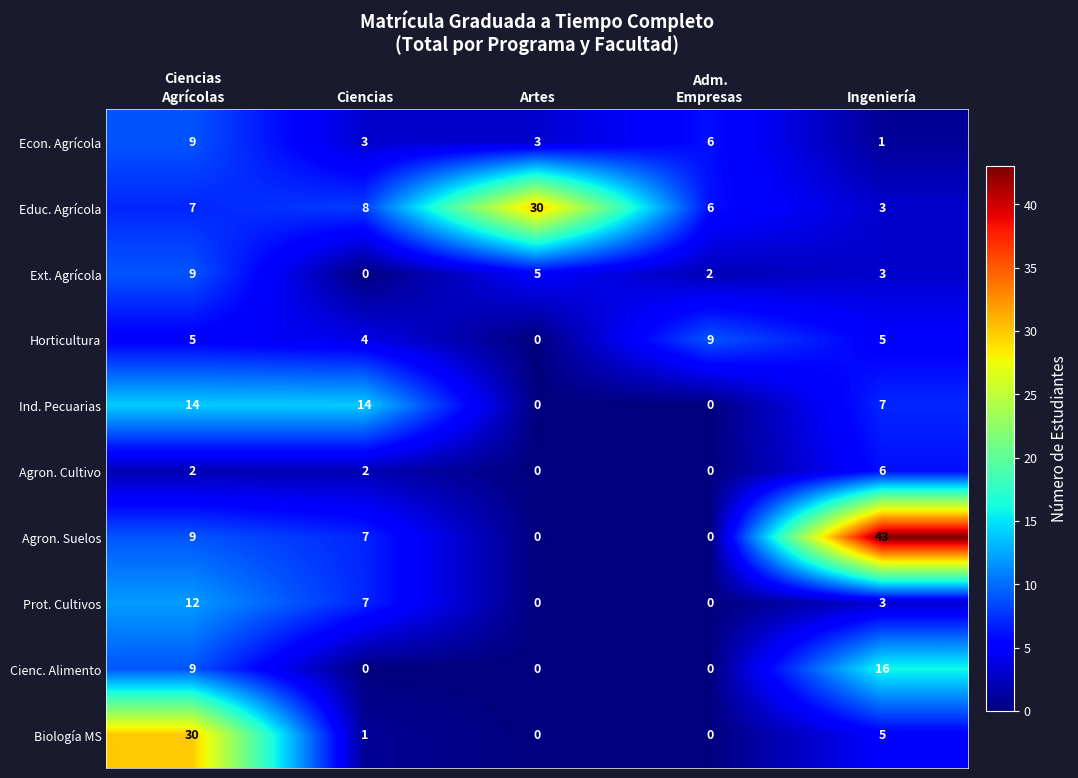

What is the maximum value shown in the chart?

43